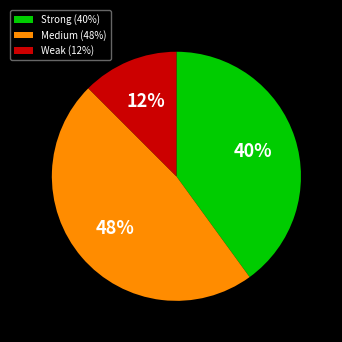

To the nearest percent, what portion does Medium (48%) represent?

47%